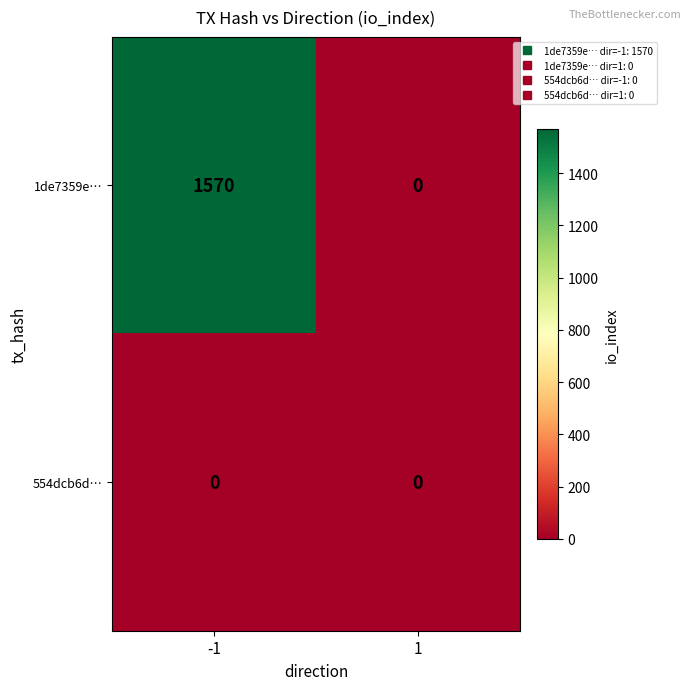

Reading right to left, list all the values displayed in this chart.

1de7359e…: 0	1570
554dcb6d…: 0	0